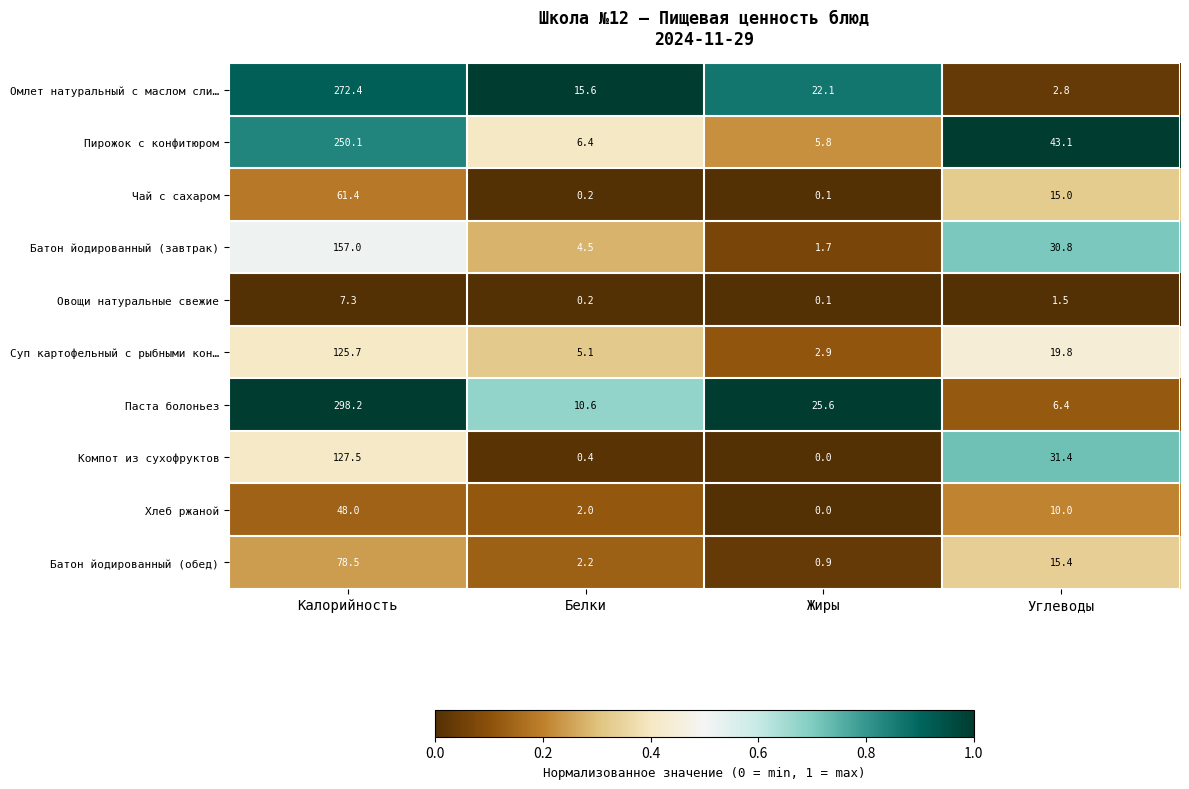

What is the maximum value for Пирожок с конфитюром?

250.1